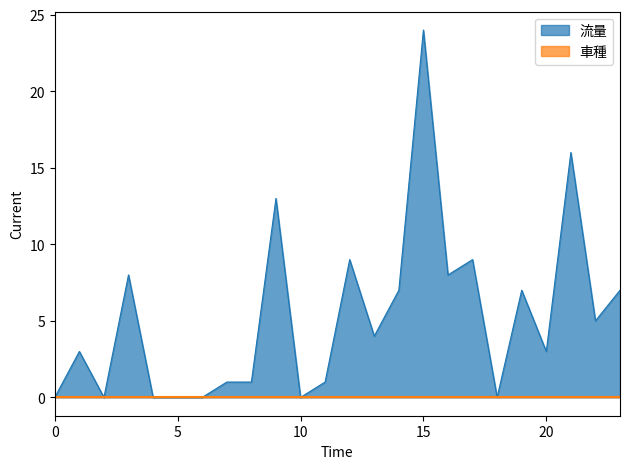

What is the label of the 5th point from the left?

4